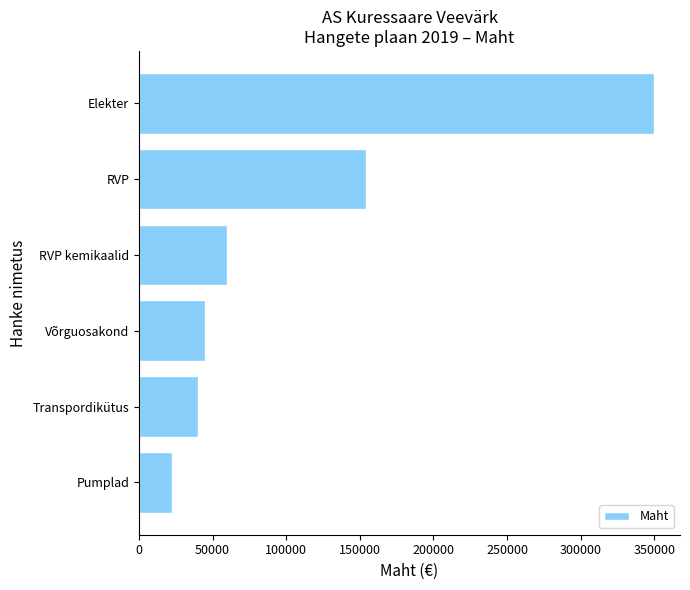

Where is the data nearest to the value 186200?

RVP